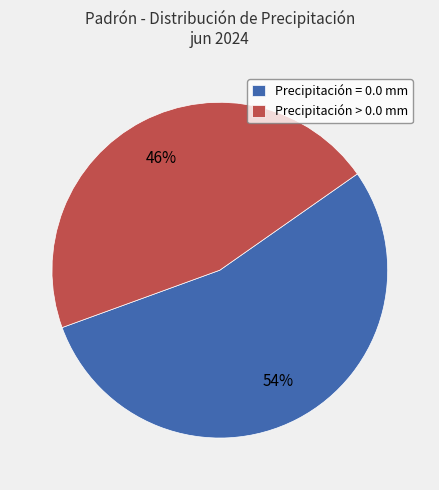

True or false: Precipitación = 0.0 mm accounts for 45% of the total.

False